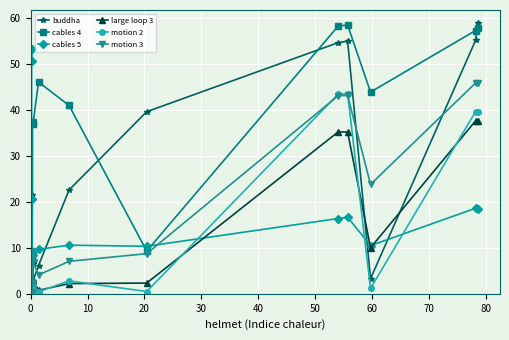

Which series has the largest total across all categories?

cables 4